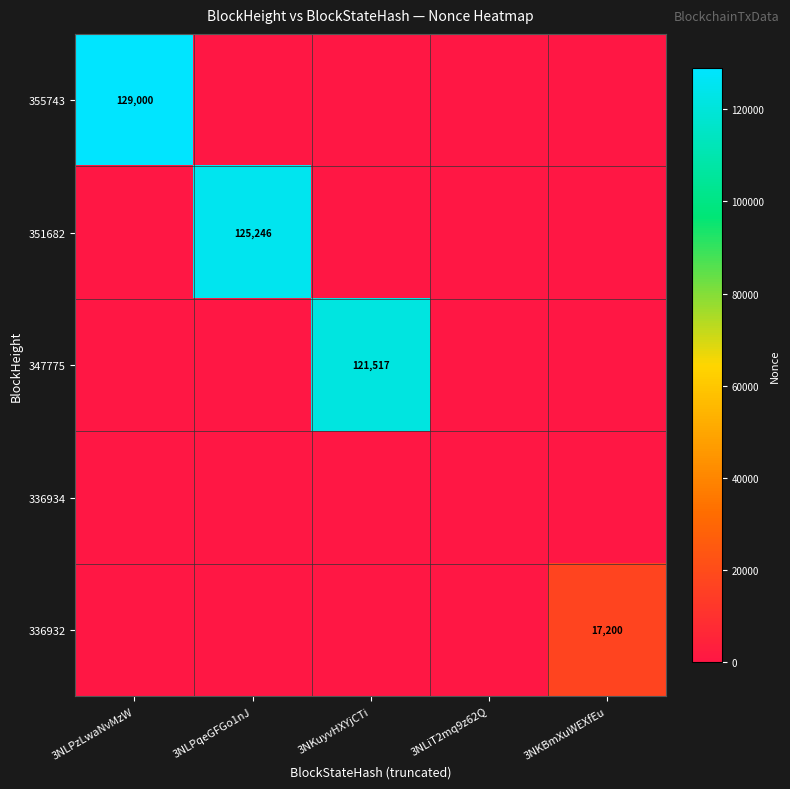

Is it true that 347775 equals 199956 at 3NKuyvHXYjCTi?

False